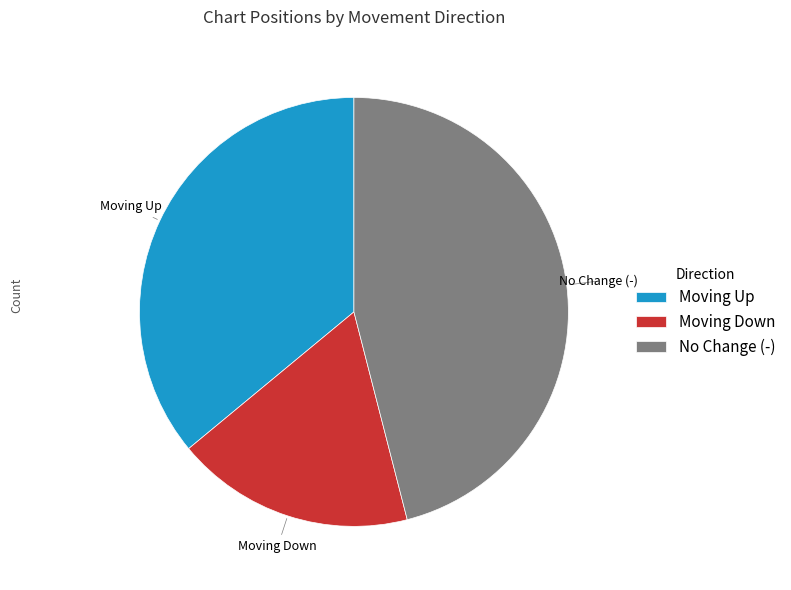

Does No Change (-) account for over 50% of the chart?

No